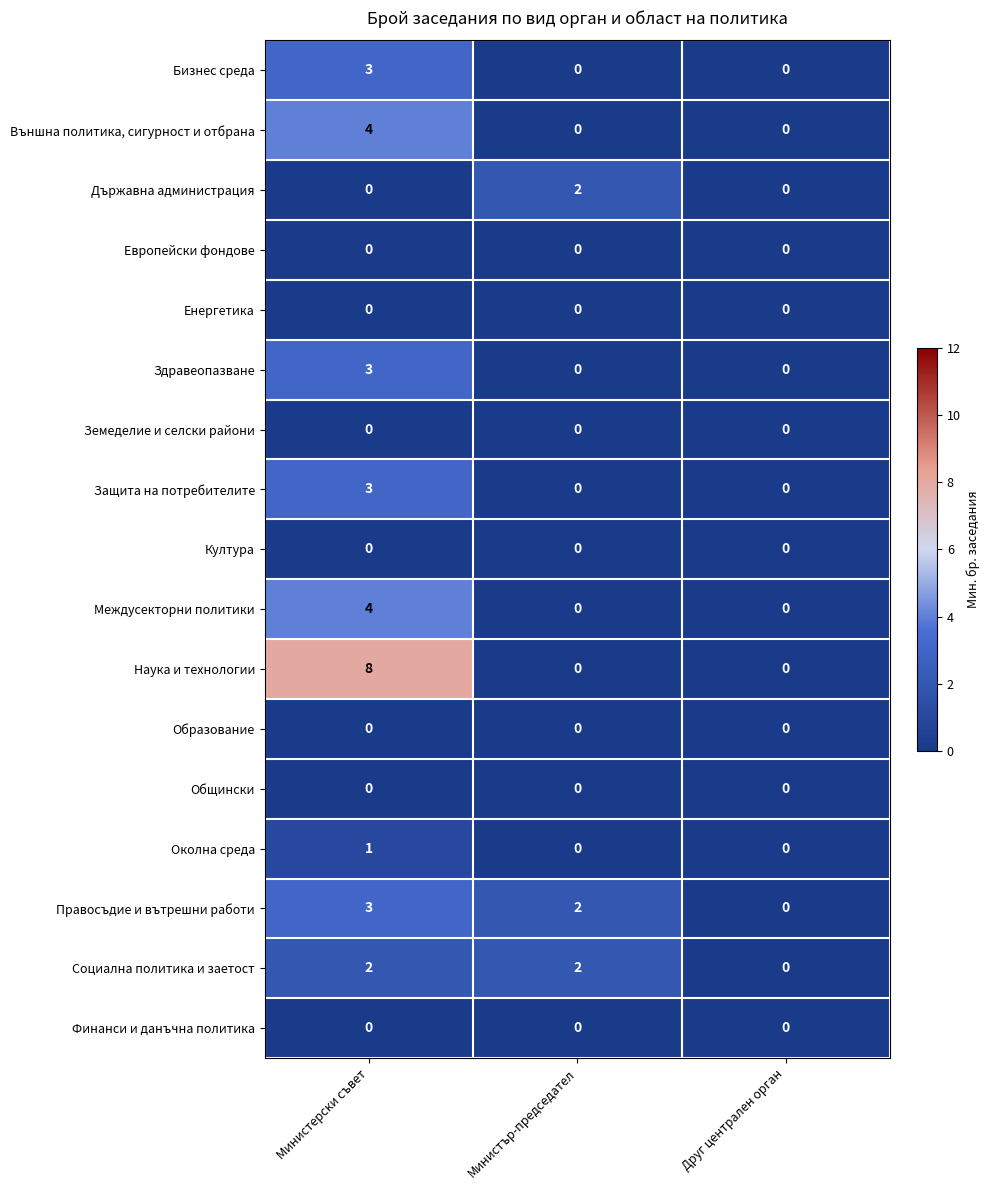

What is the approximate value of Правосъдие и вътрешни работи at Министерски съвет?

3